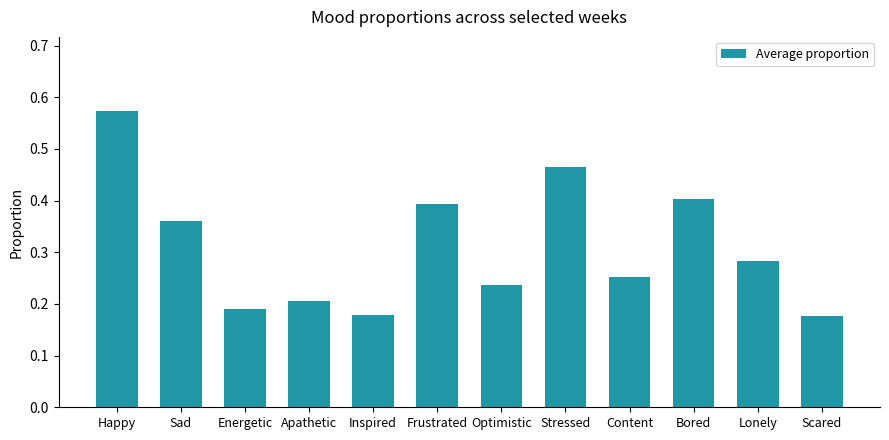

Which has a higher value, Inspired or Apathetic?

Apathetic